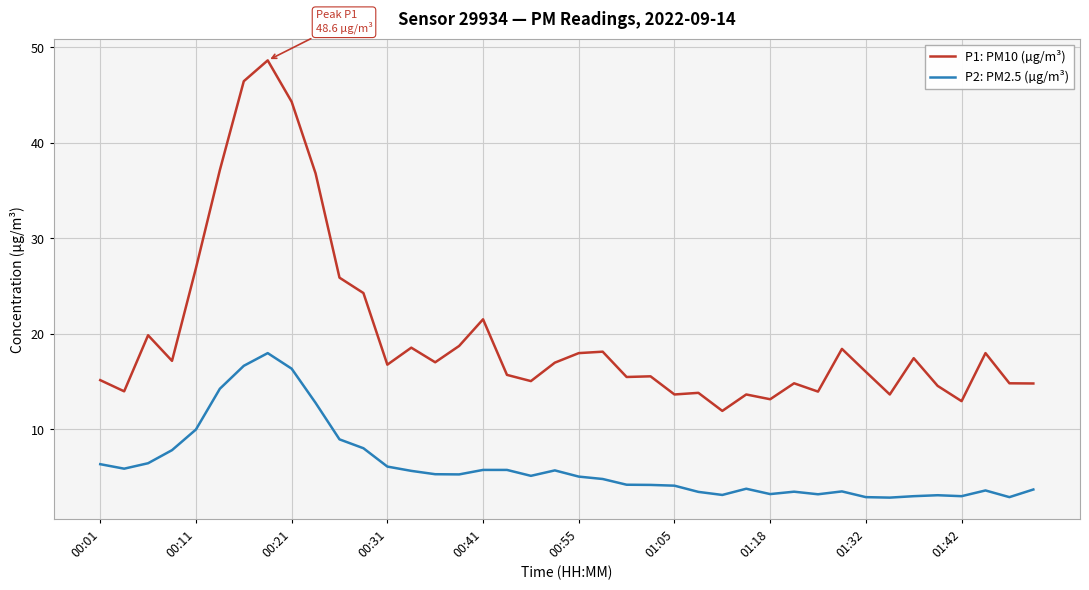

True or false: P2: PM2.5 (µg/m³) and P1: PM10 (µg/m³) cross at least once.

False